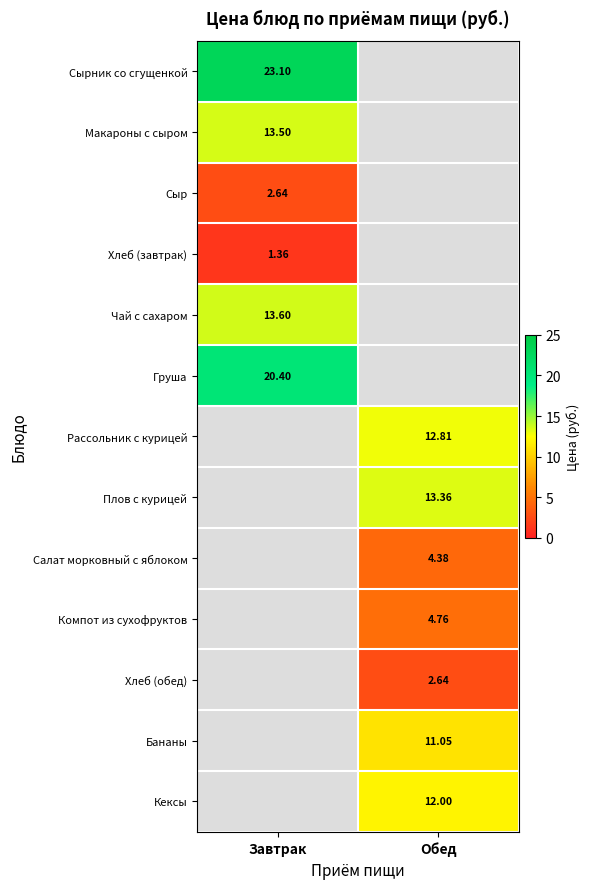

Is the value of Компот из сухофруктов at Обед greater than the value of Хлеб (завтрак) at Завтрак?

Yes